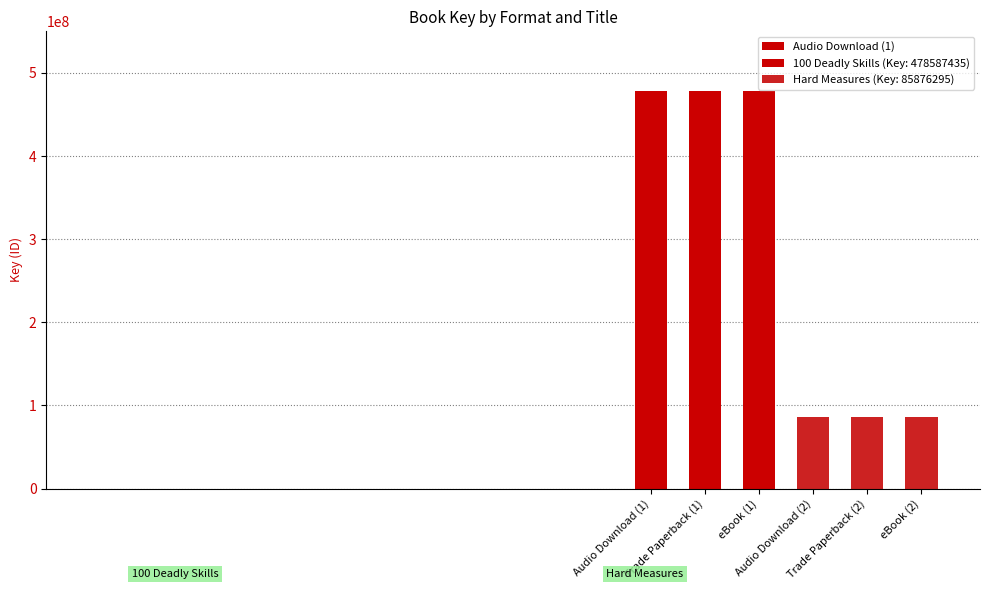

What is the label of the 5th bar from the left?

Trade Paperback (2)